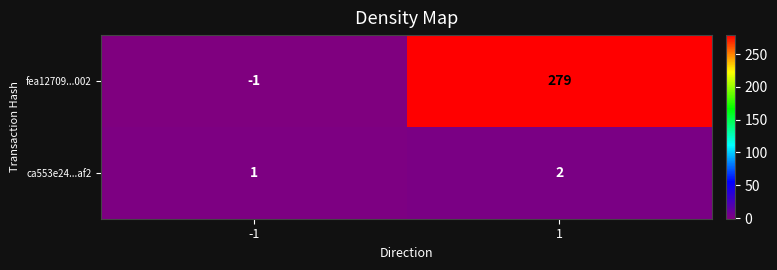

Reading left to right, what are all the values shown in this chart?

fea12709...002: -1=-1	1=279
ca553e24...af2: -1=1	1=2